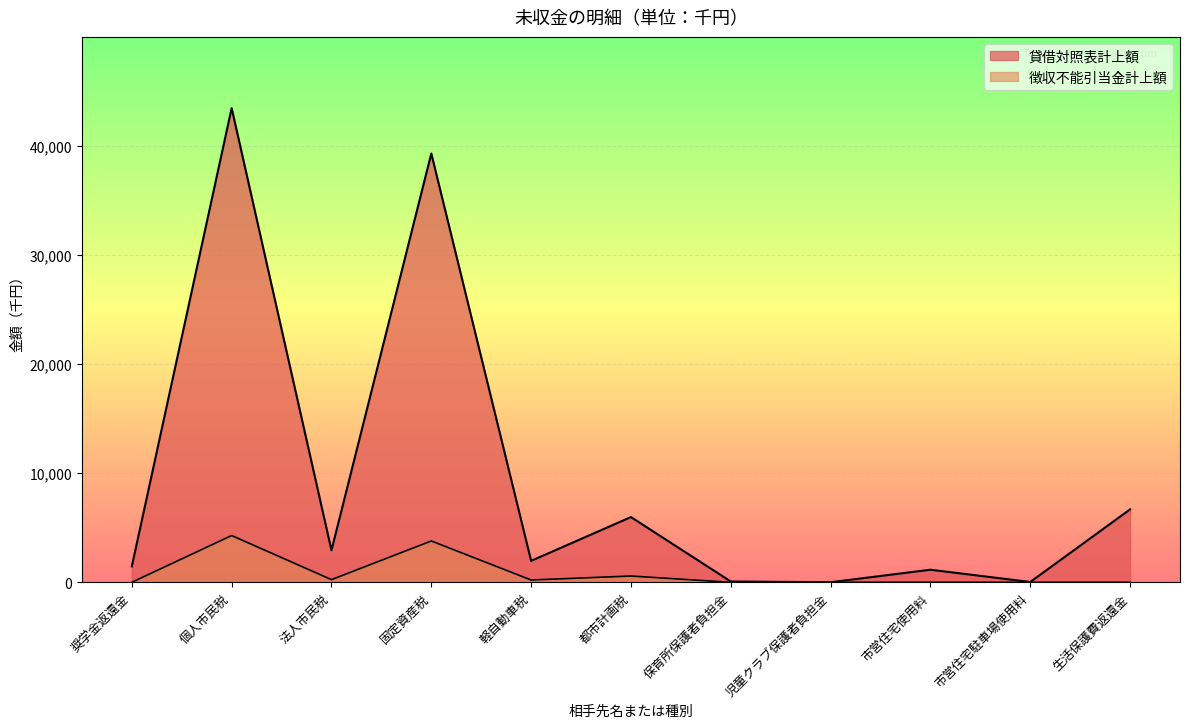

What is the average value of the 貸借対照表計上額 series?

9368